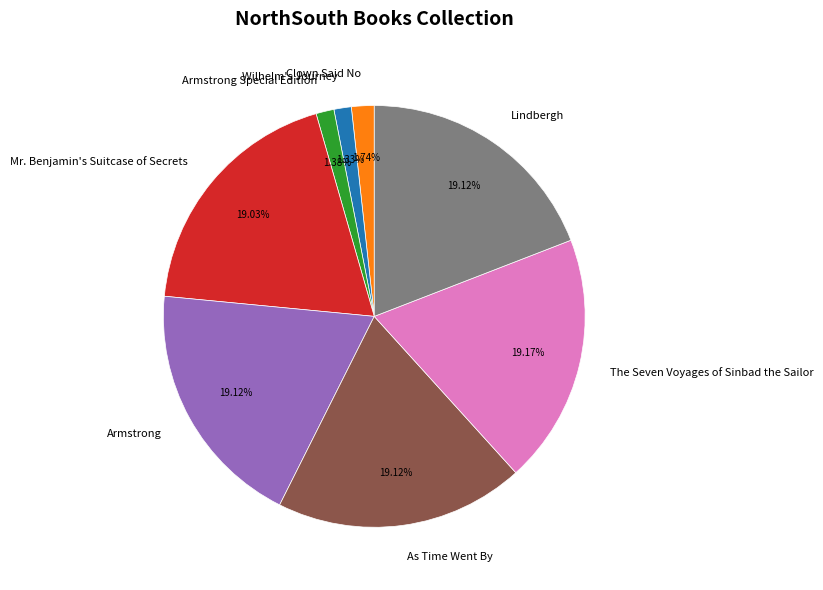

True or false: As Time Went By accounts for 19% of the total.

True